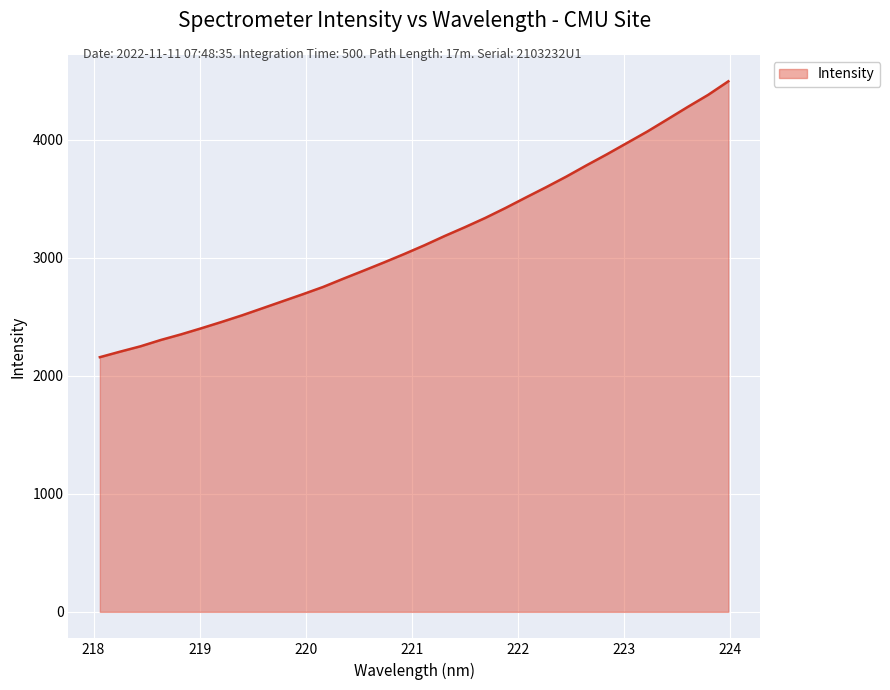

What is the greatest value displayed?

4493.1